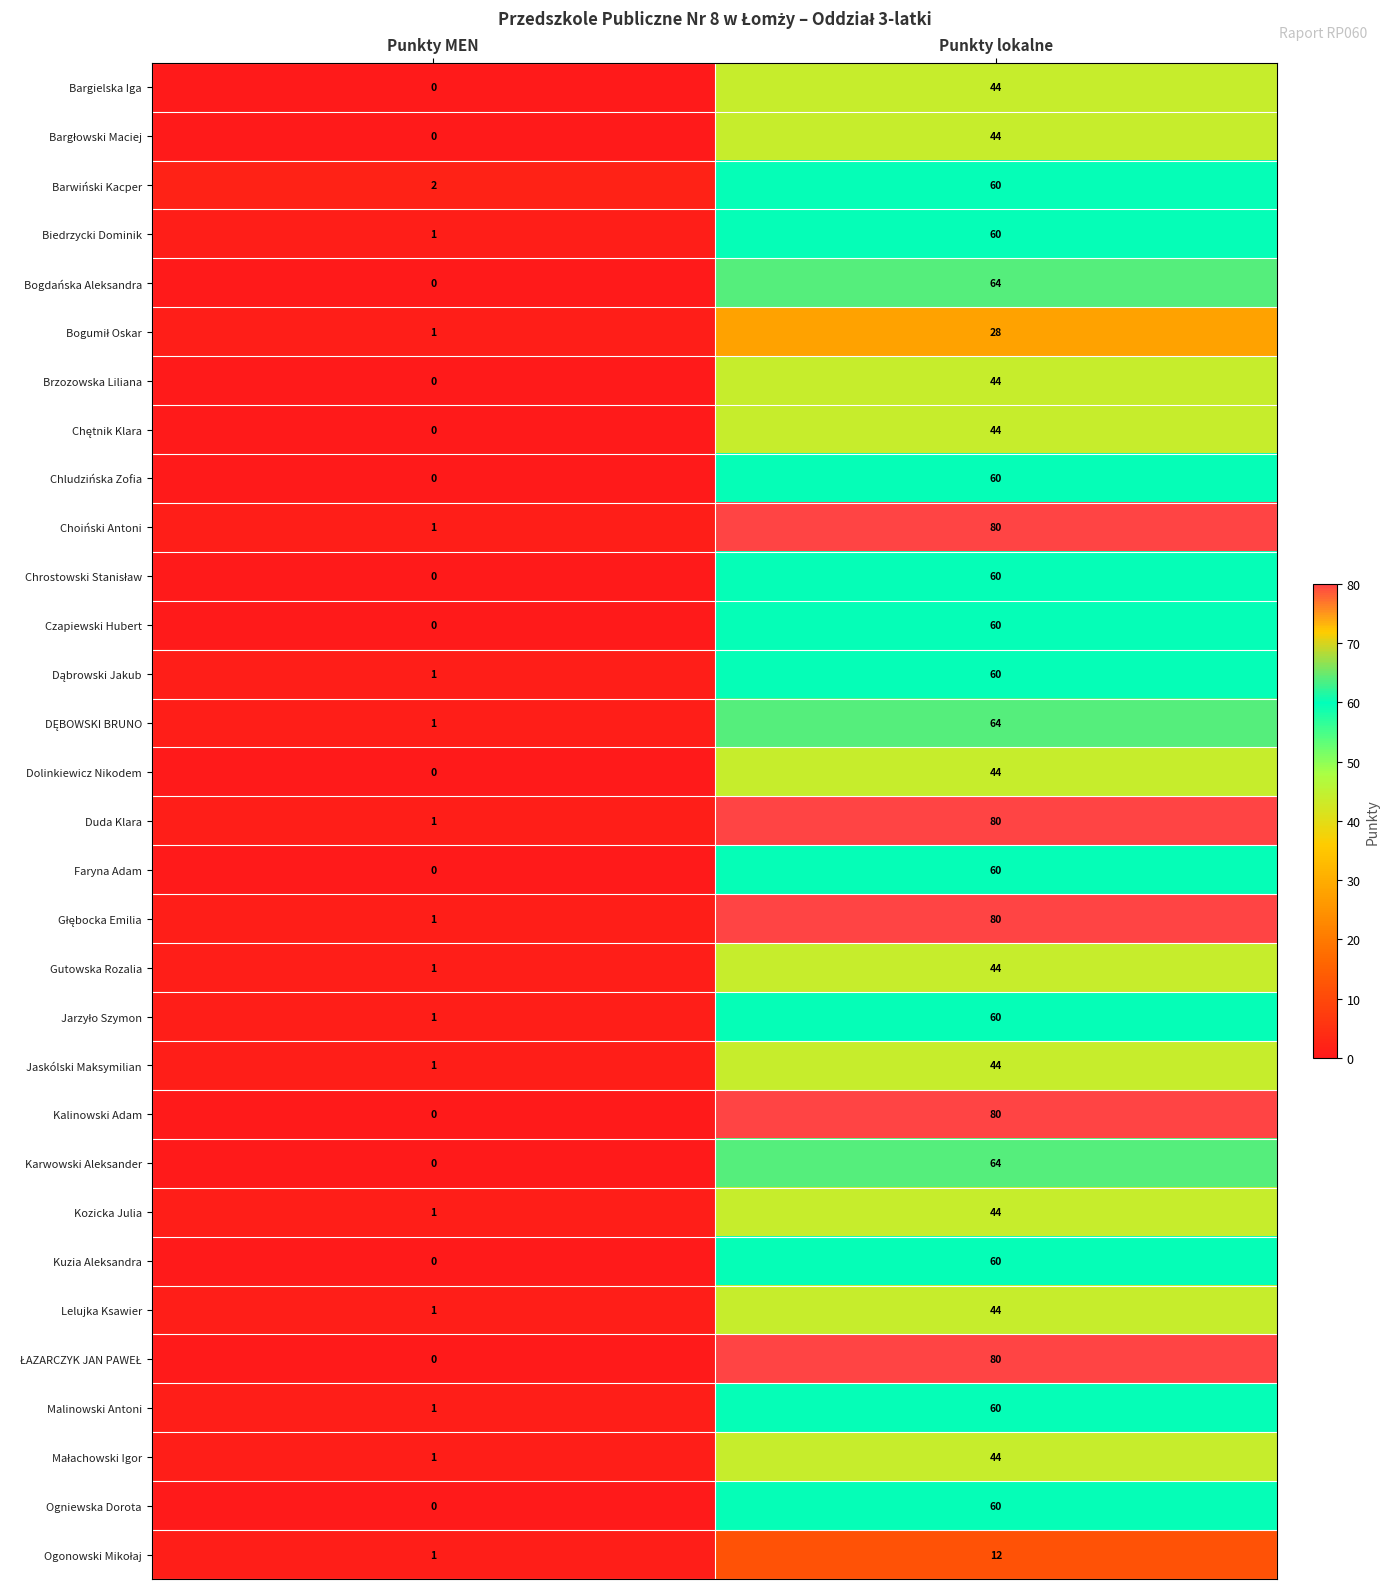

How many positive values does the Ogniewska Dorota series have?

1